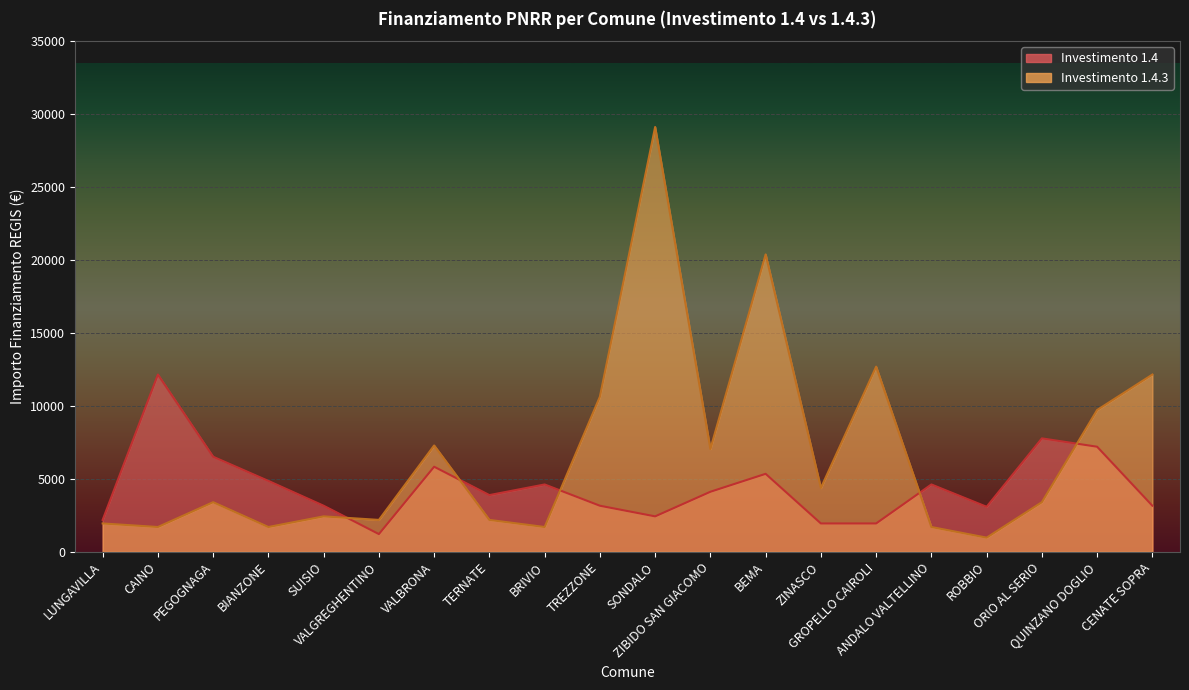

True or false: 1.4 and 1.4.3 intersect in this chart.

True